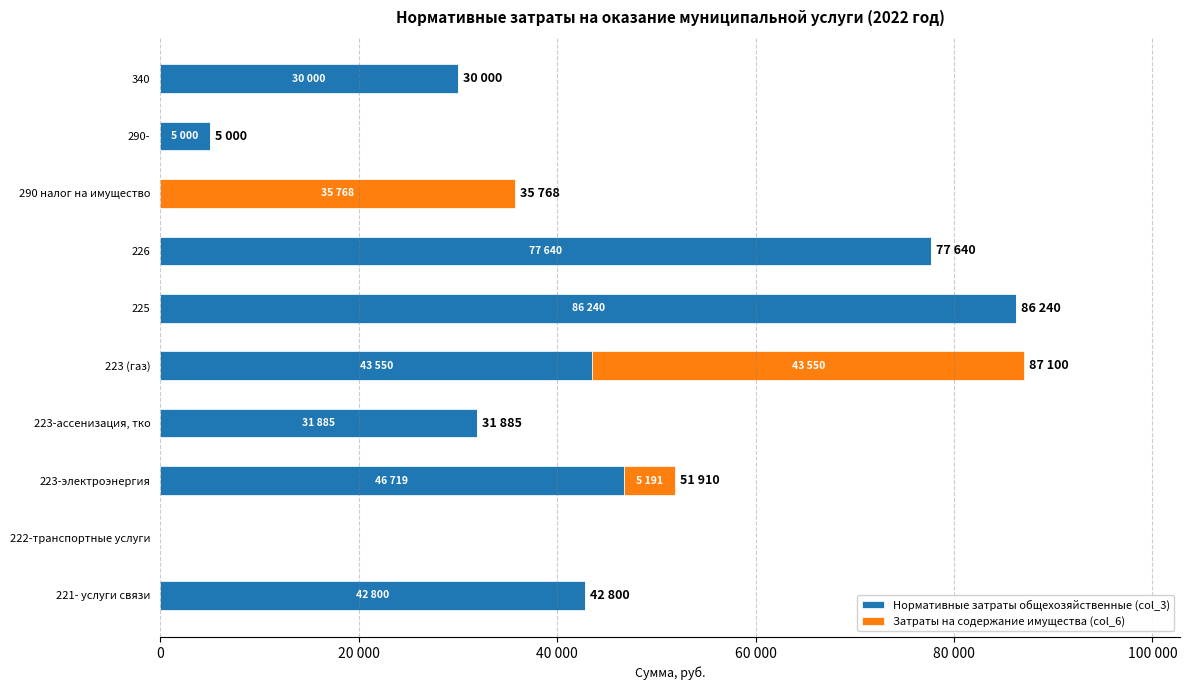

What are all the series names shown in the legend?

Нормативные затраты общехозяйственные (col_3), Затраты на содержание имущества (col_6)